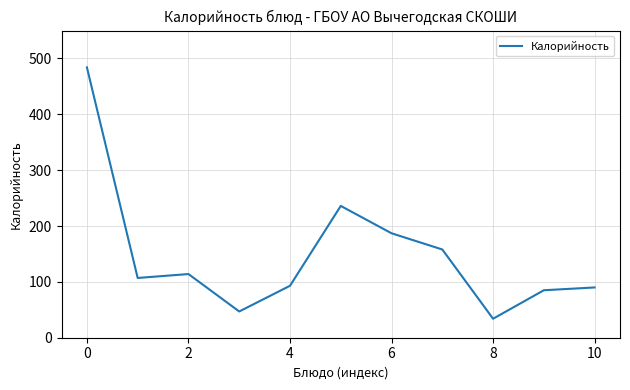

What is the difference between the maximum and minimum values?

450